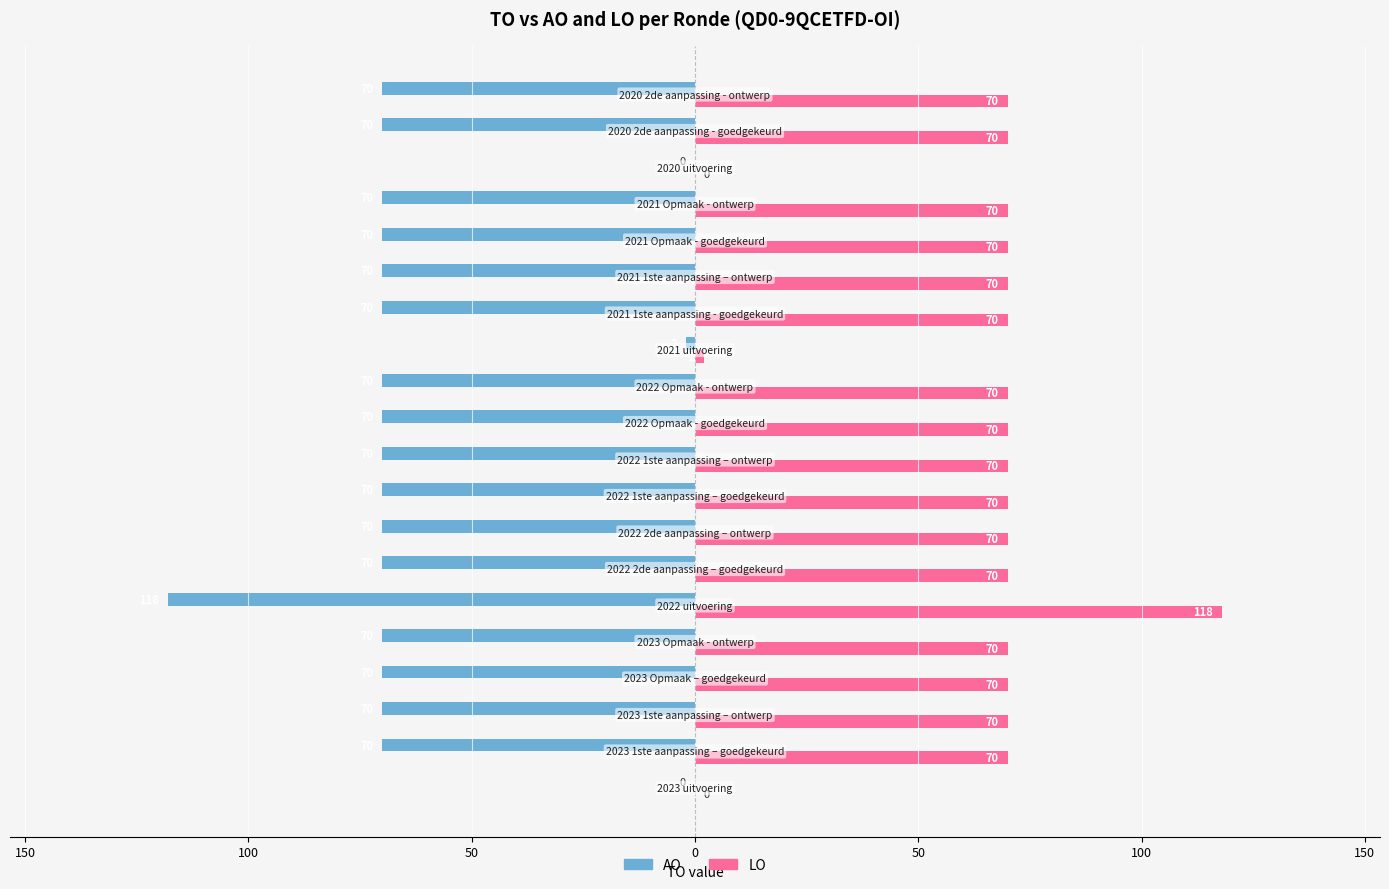

What are all the series names shown in the legend?

AO, LO